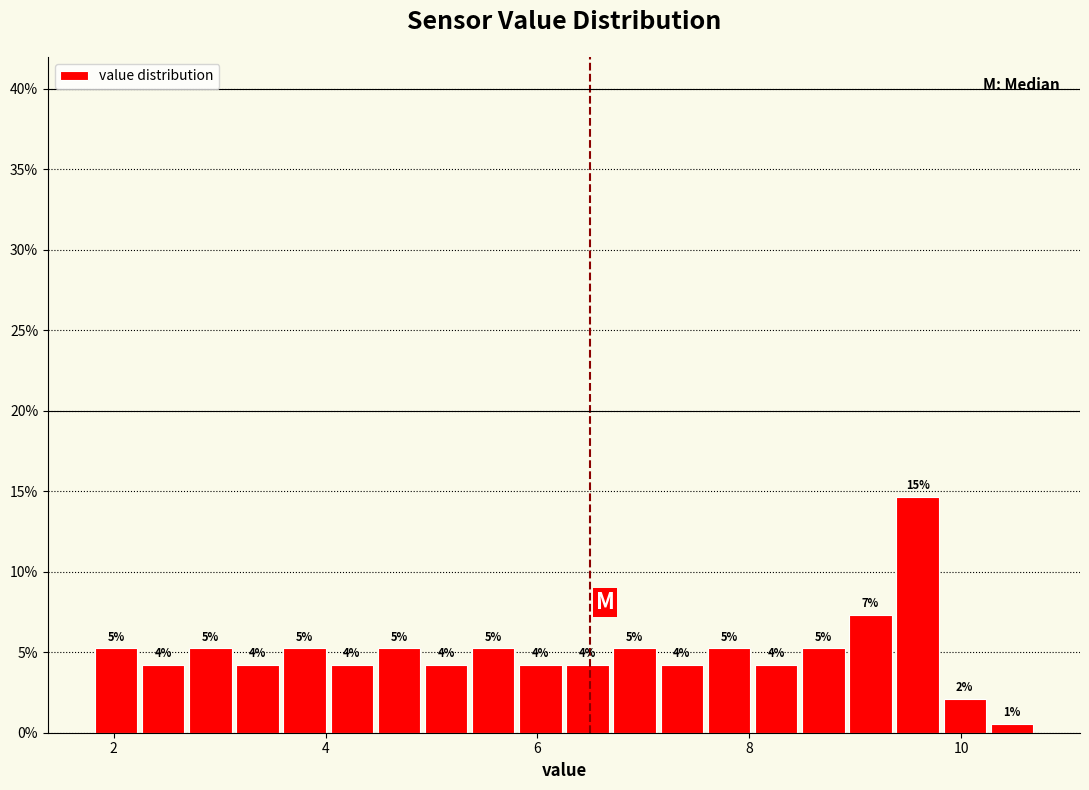

Around what value on the x-axis is the tallest bar? Give the approximate position of its centre, as read against the axis.

9.6